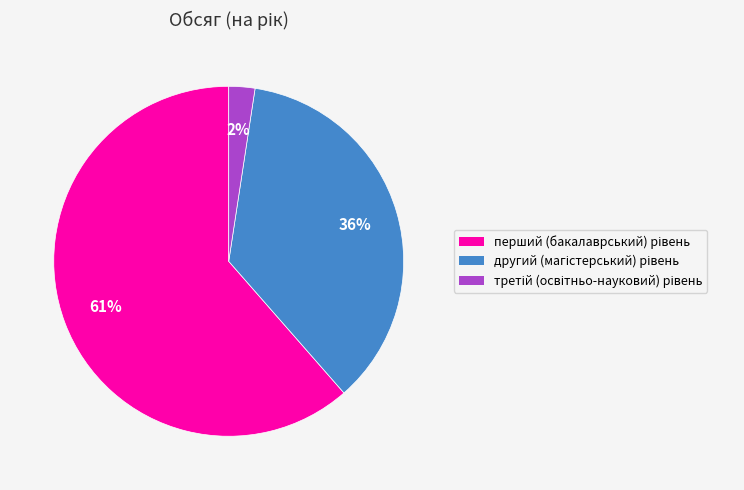

Does any single category account for the majority?

Yes